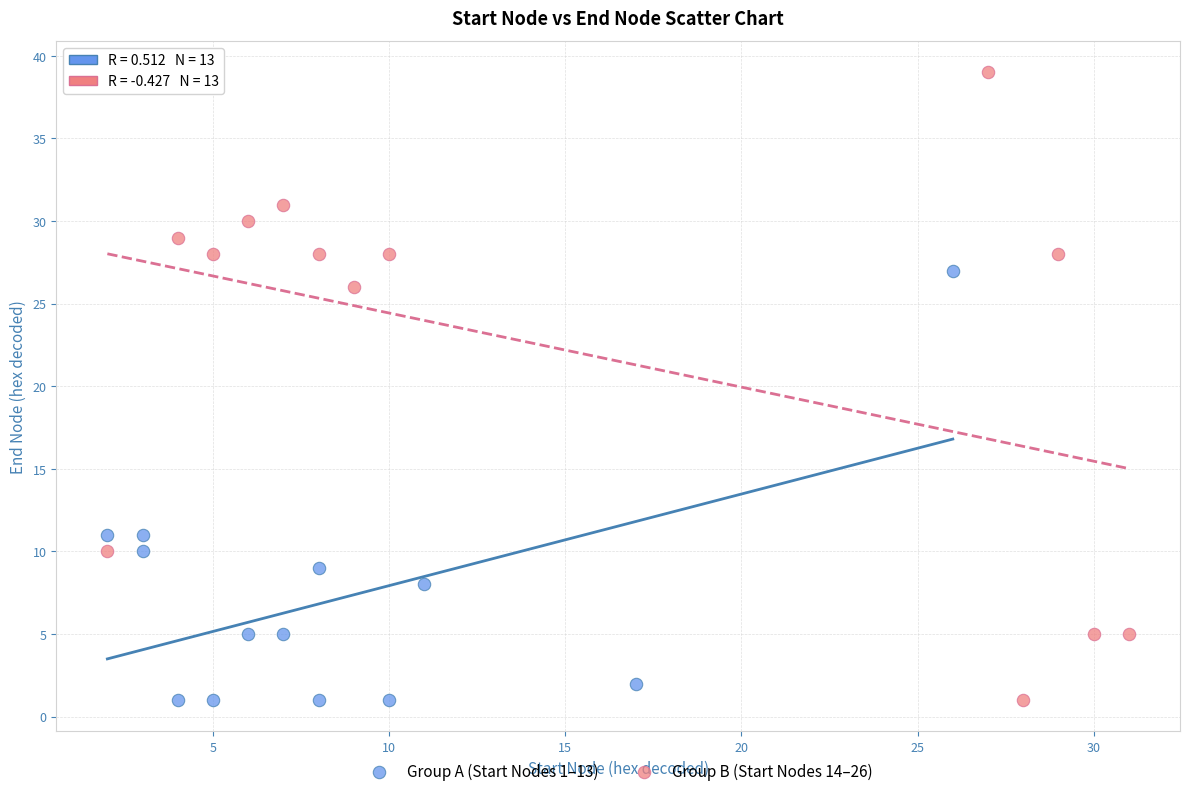

Which series has the widest spread of Y values?

Group B (Start Nodes 14–26)